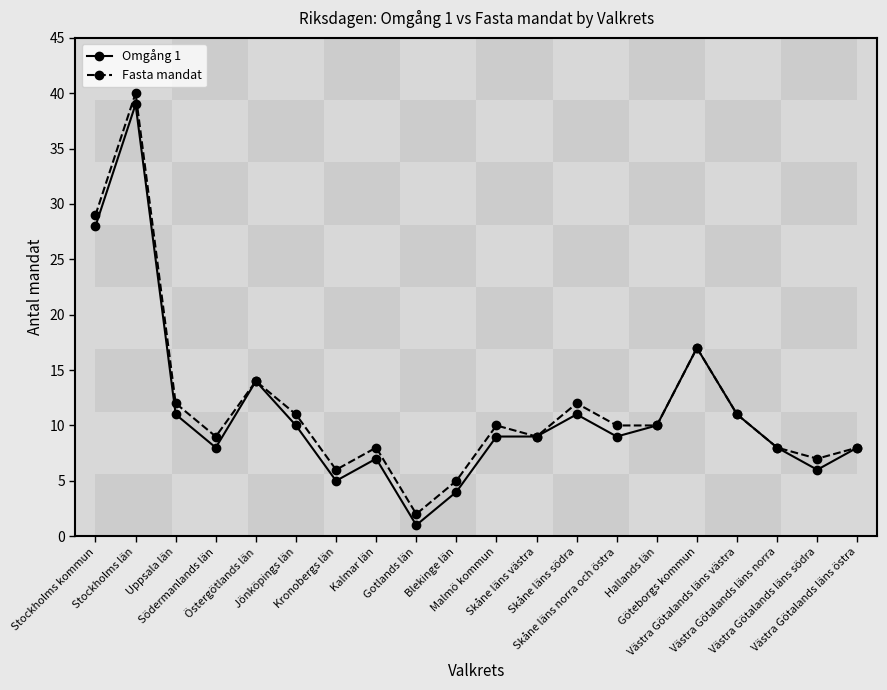

At which category is the sum across all series the highest?

Stockholms län